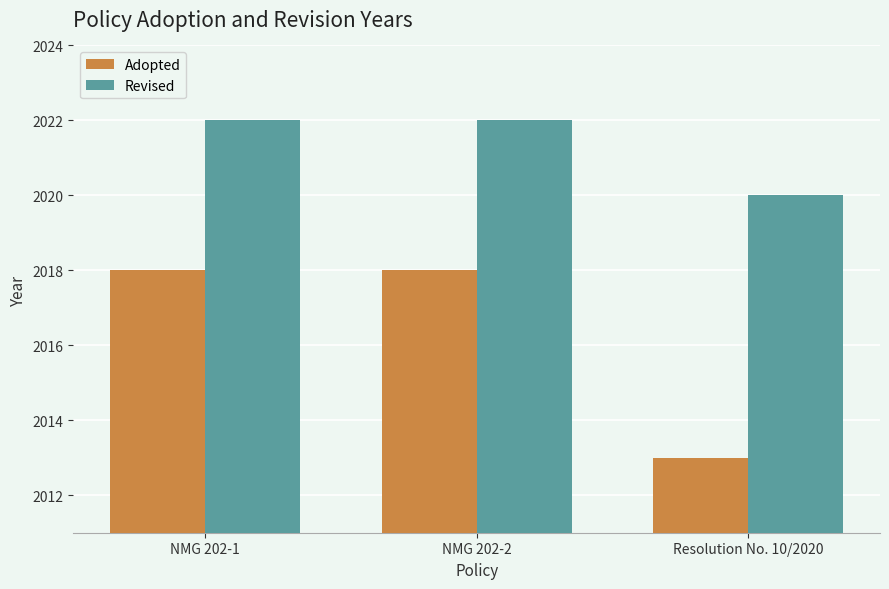

Between NMG 202-1 and Resolution No. 10/2020, which series saw the biggest shift?

Adopted